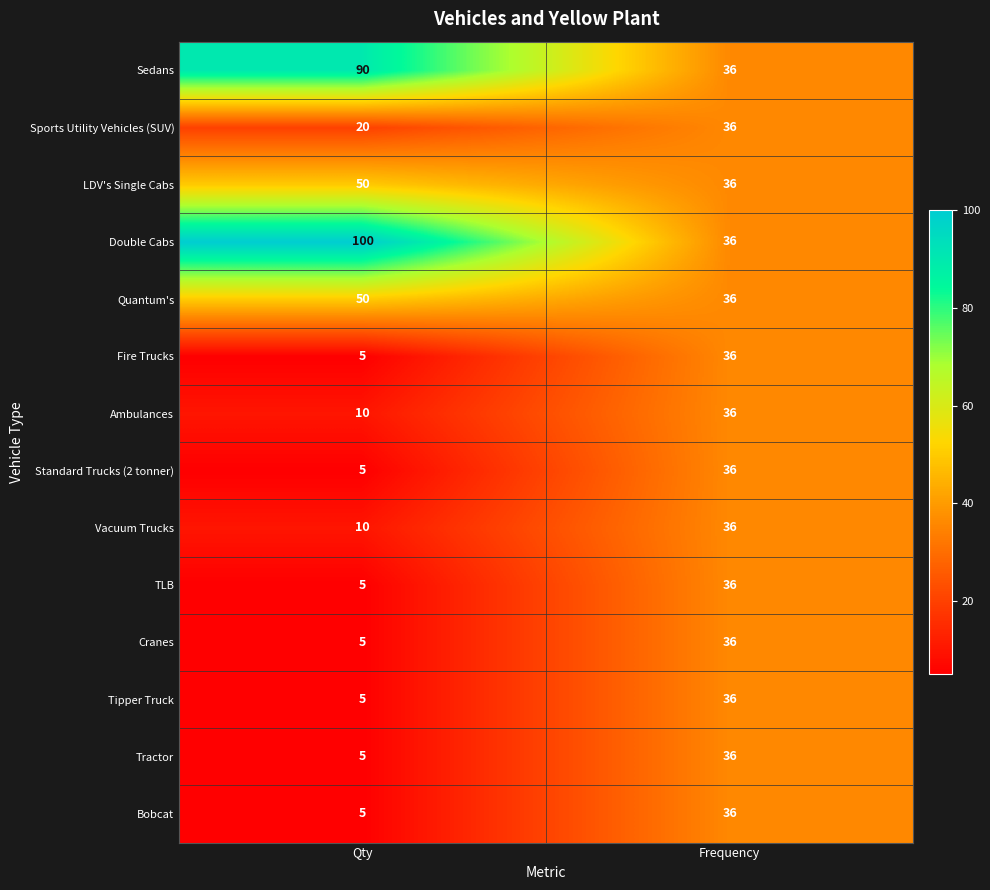

What is the minimum value shown in the chart?

5